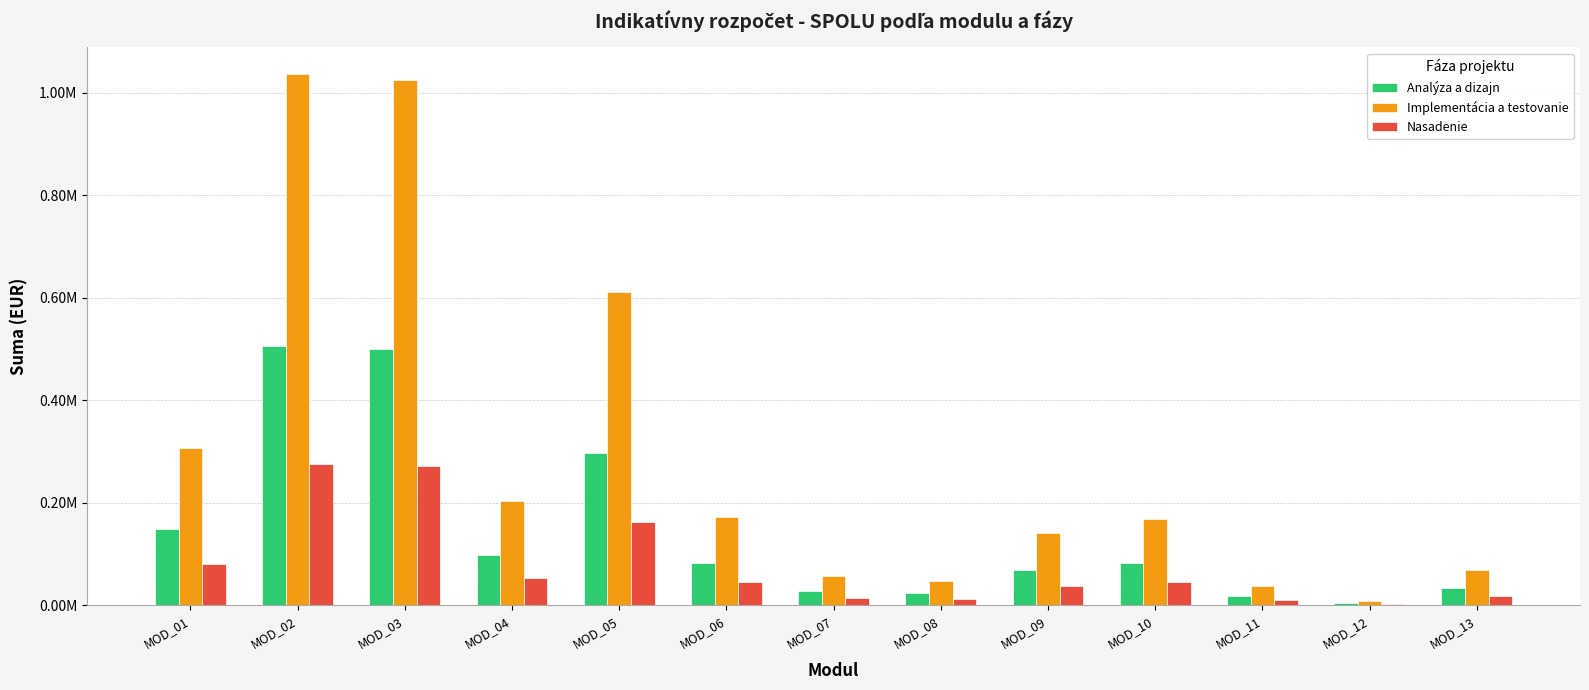

Reading right to left, transcribe all the data shown in this chart.

Analýza a dizajn: MOD_13=33202.7	MOD_12=4213.5	MOD_11=18708.1	MOD_10=82079.6	MOD_09=68933.4	MOD_08=23595.8	MOD_07=27640.8	MOD_06=83596.5	MOD_05=297981.1	MOD_04=99270.9	MOD_03=499388.1	MOD_02=505118.5	MOD_01=149833.3
Implementácia a testovanie: MOD_13=68150.1	MOD_12=8648.5	MOD_11=38399.3	MOD_10=168472.5	MOD_09=141489.2	MOD_08=48431.5	MOD_07=56734.1	MOD_06=171586.0	MOD_05=611620.9	MOD_04=203758.3	MOD_03=1025018.5	MOD_02=1036780.4	MOD_01=307540.1
Nasadenie: MOD_13=18091.7	MOD_12=2295.9	MOD_11=10193.8	MOD_10=44724.0	MOD_09=37560.8	MOD_08=12857.0	MOD_07=15061.1	MOD_06=45550.6	MOD_05=162365.7	MOD_04=54091.3	MOD_03=272109.4	MOD_02=275231.9	MOD_01=81642.0